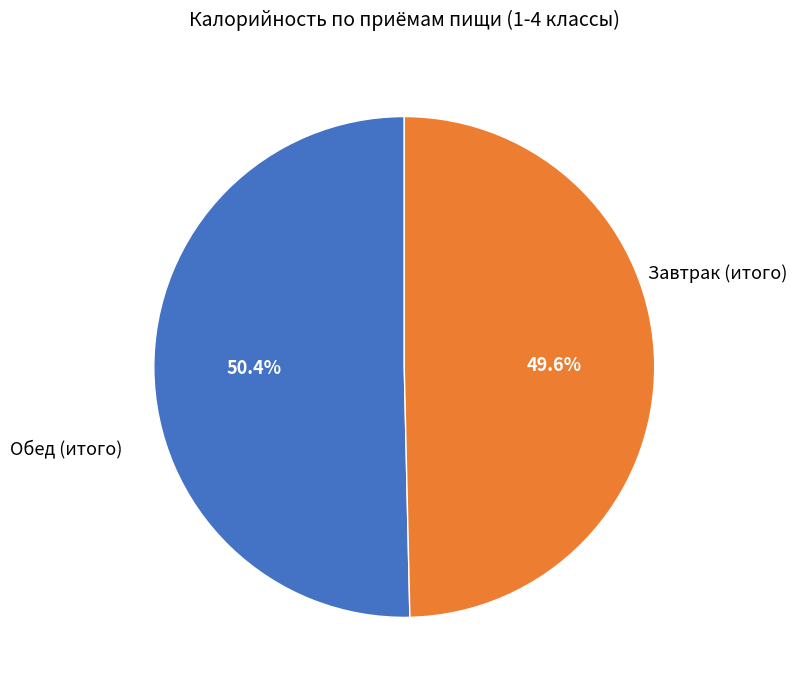

Does any single category account for the majority?

Yes